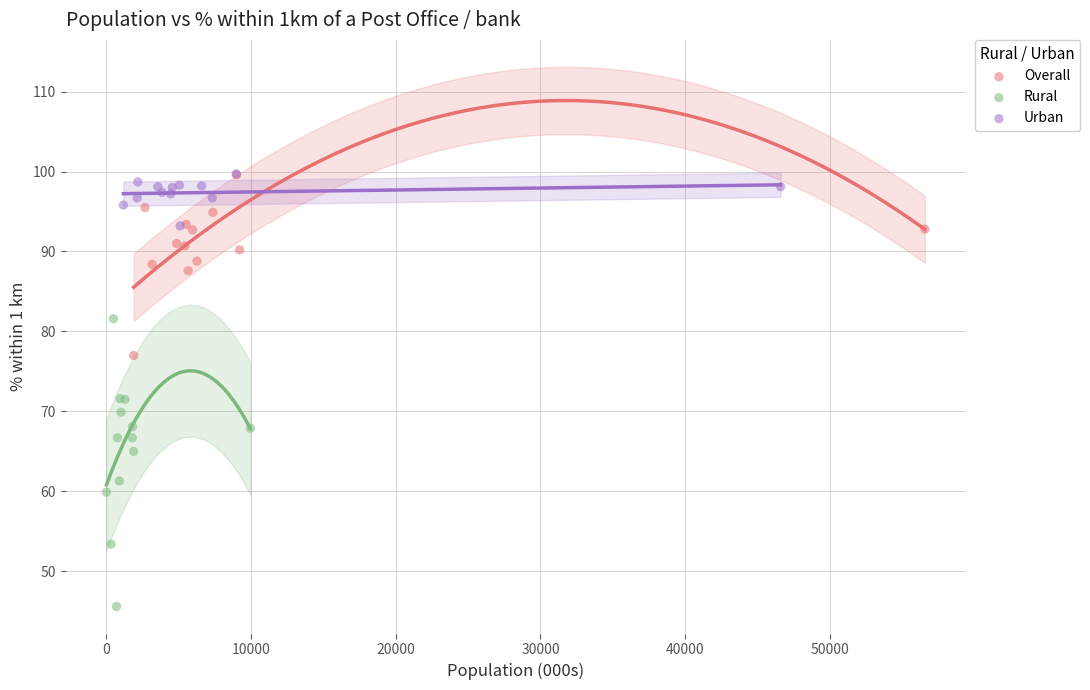

Which series has the largest Y range (max minus min)?

Rural